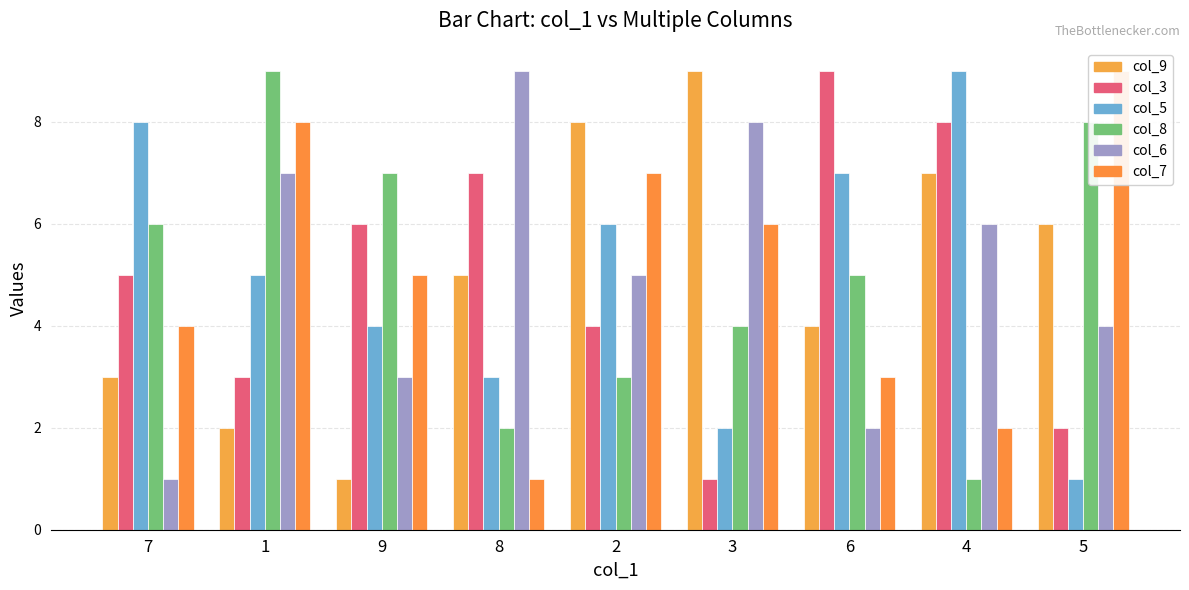

What is the lowest value of the col_9 series?

1